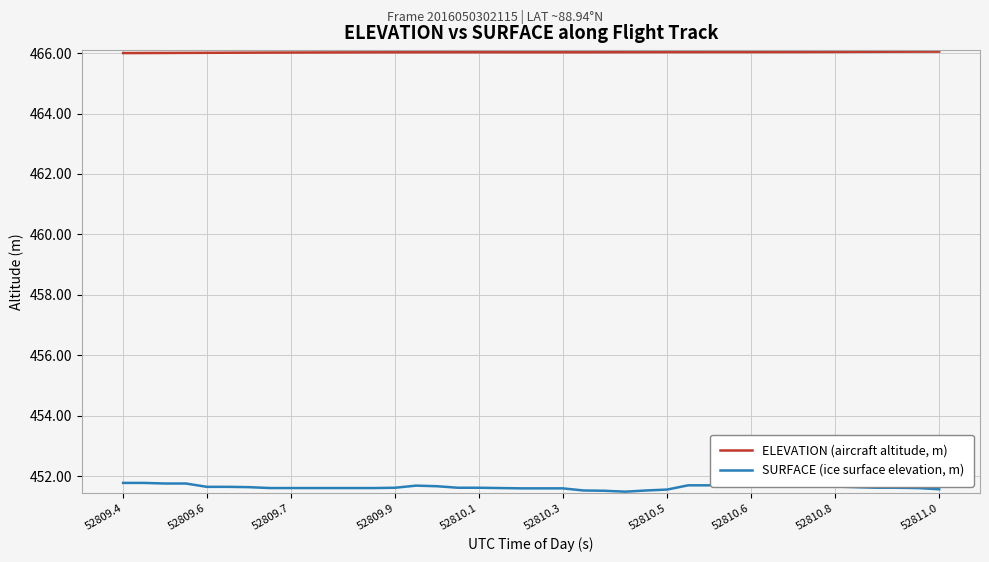

Is this an area chart (filled region under the line)?

No